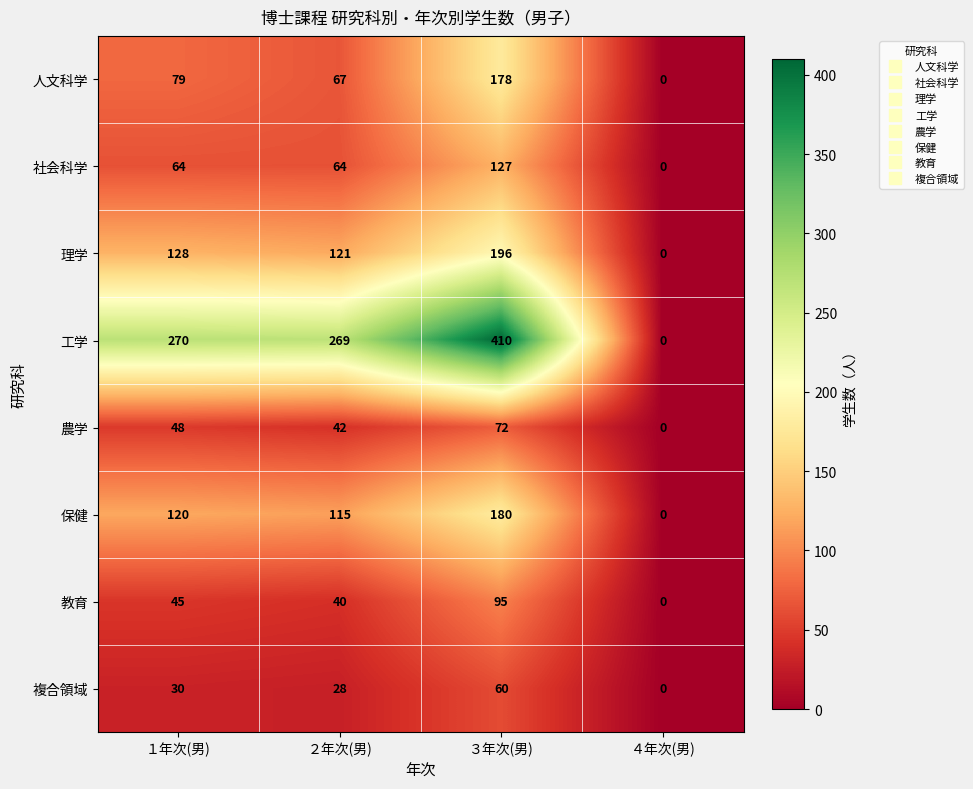

The 保健 series shows 23 at ２年次(男). True or false?

False